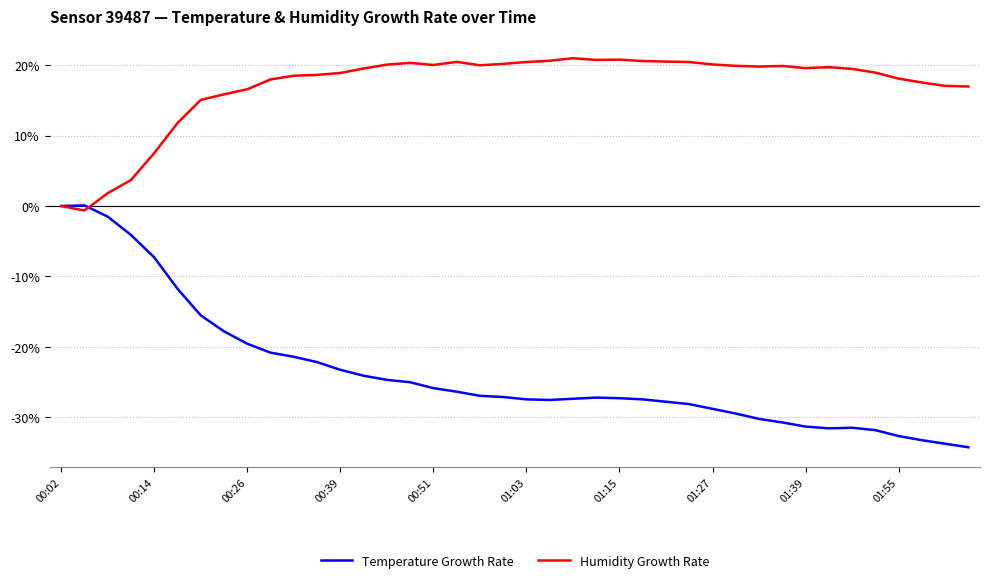

How many lines are shown in the chart?

2